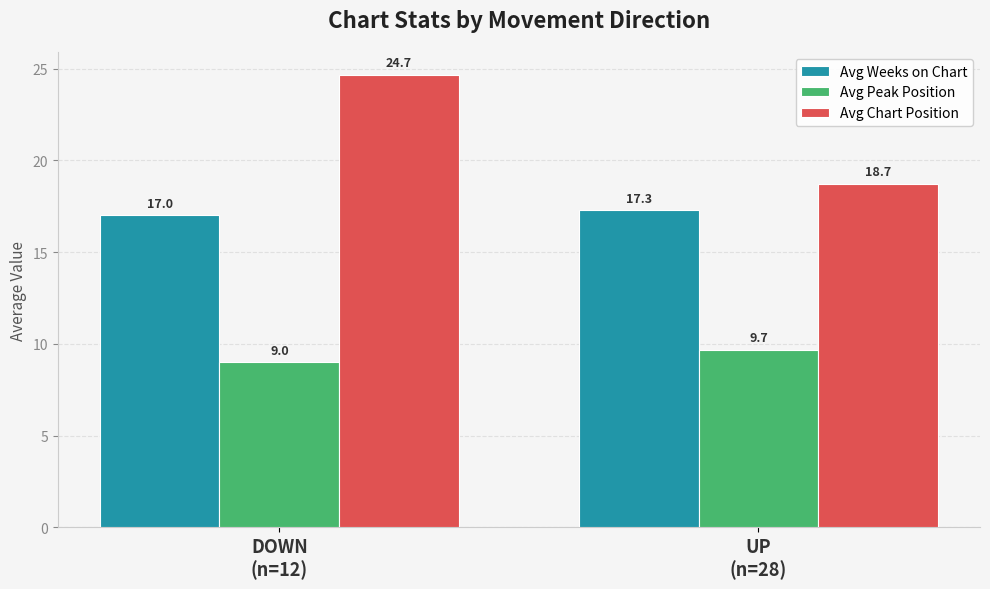

What is the sum of the Avg Weeks on Chart values at UP
(n=28) and DOWN
(n=12)?

34.3